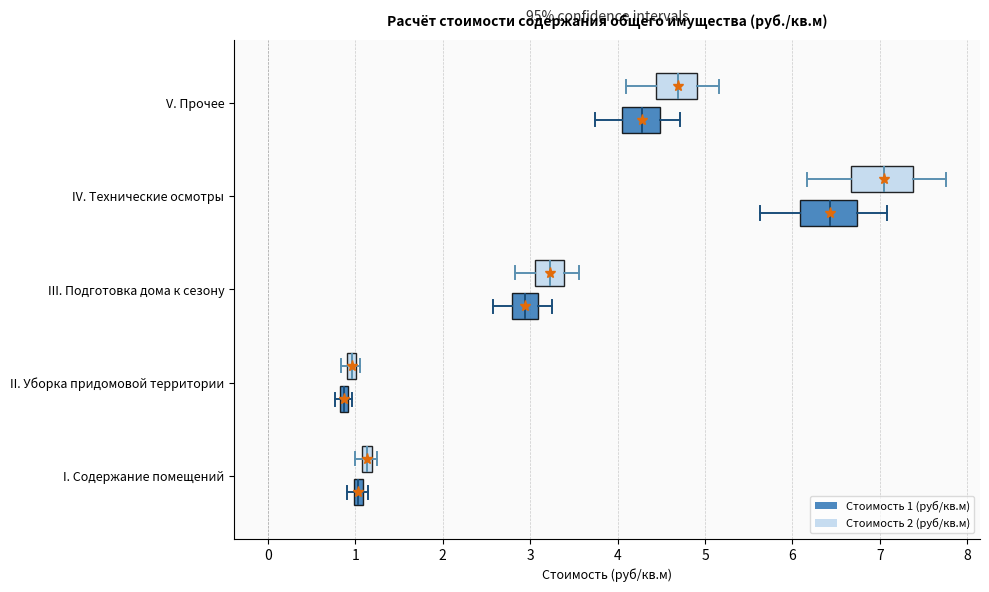

Which box has the furthest to the right median line?

IV. Технические осмотры (Стоимость 2 (руб/кв.м))